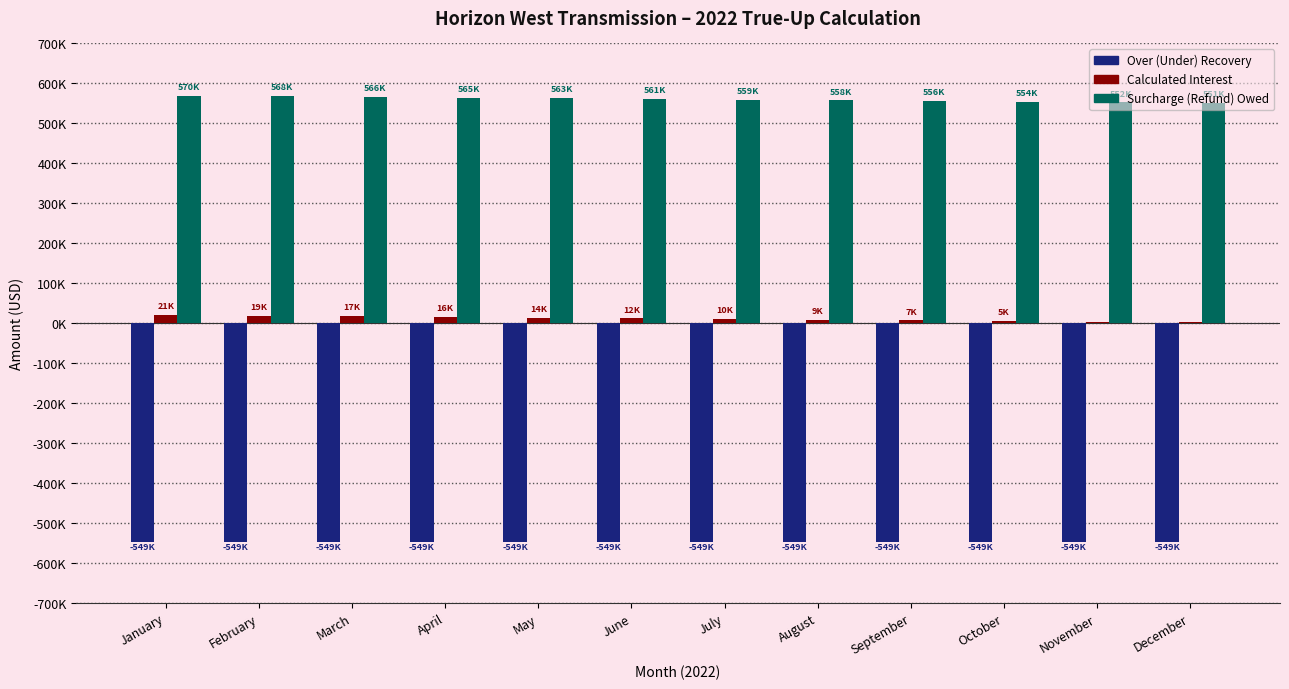

Reading left to right, list all the values displayed in this chart.

Over (Under) Recovery: -548901.6	-548901.6	-548901.6	-548901.6	-548901.6	-548901.6	-548901.6	-548901.6	-548901.6	-548901.6	-548901.6	-548901.6
Calculated Interest: 20803.4	19069.8	17336.1	15602.5	13868.9	12135.3	10401.7	8668.1	6934.5	5200.8	3467.2	1733.6
Surcharge (Refund) Owed: 569705.0	567971.4	566237.8	564504.2	562770.6	561036.9	559303.3	557569.7	555836.1	554102.5	552368.9	550635.2